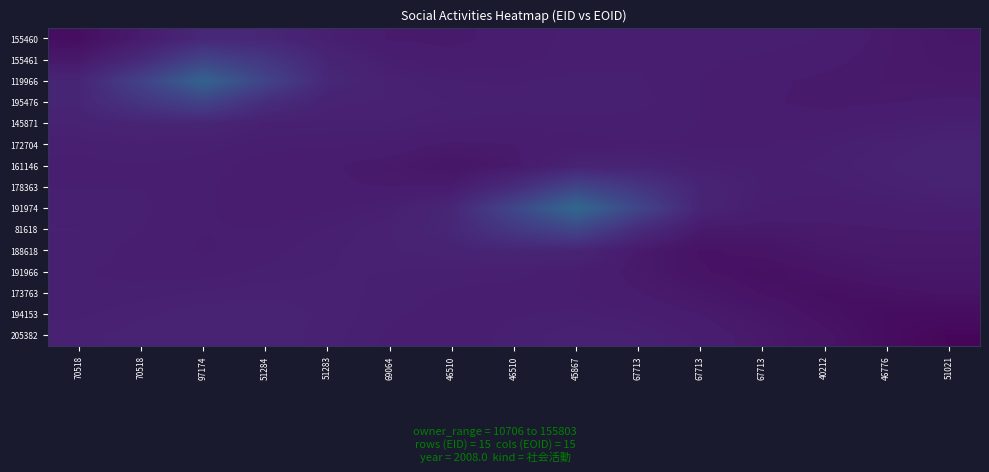

Which has a higher value, 51283 or 70518?

51283